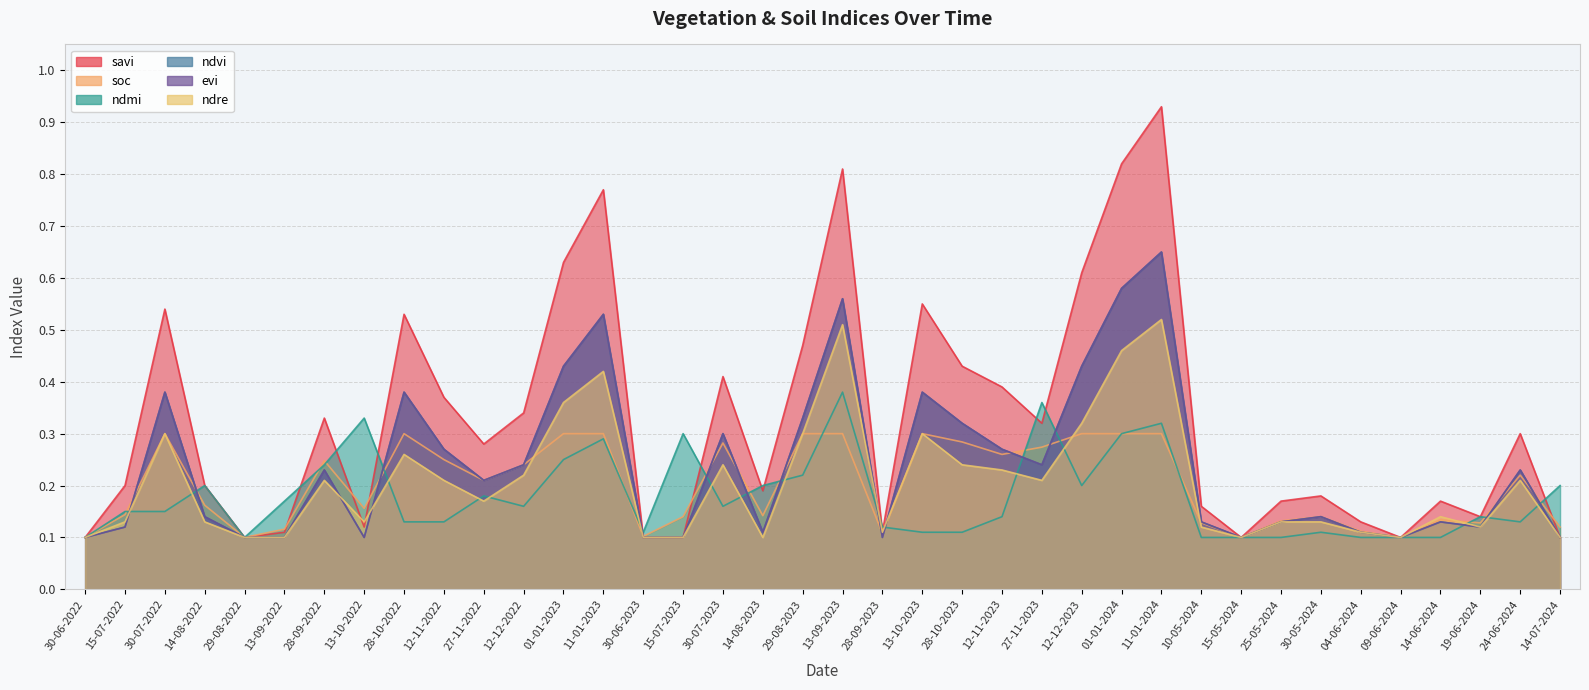

What is the minimum value shown in the chart?

0.1